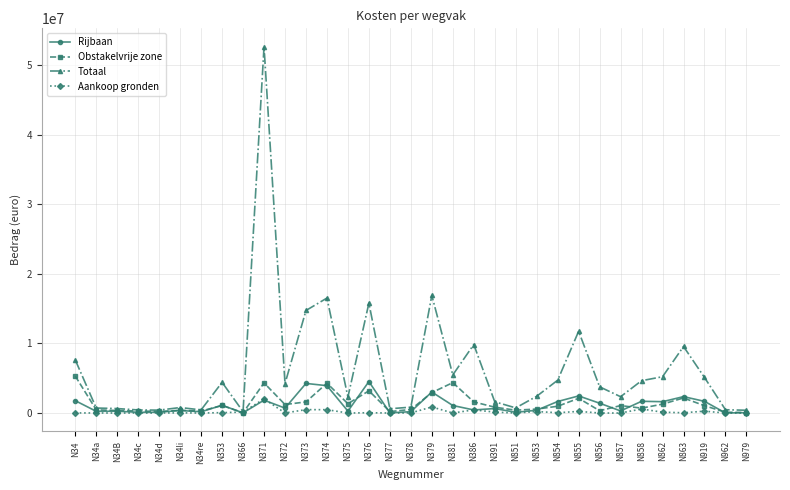

Read the Totaal value at N374.

16531046.6